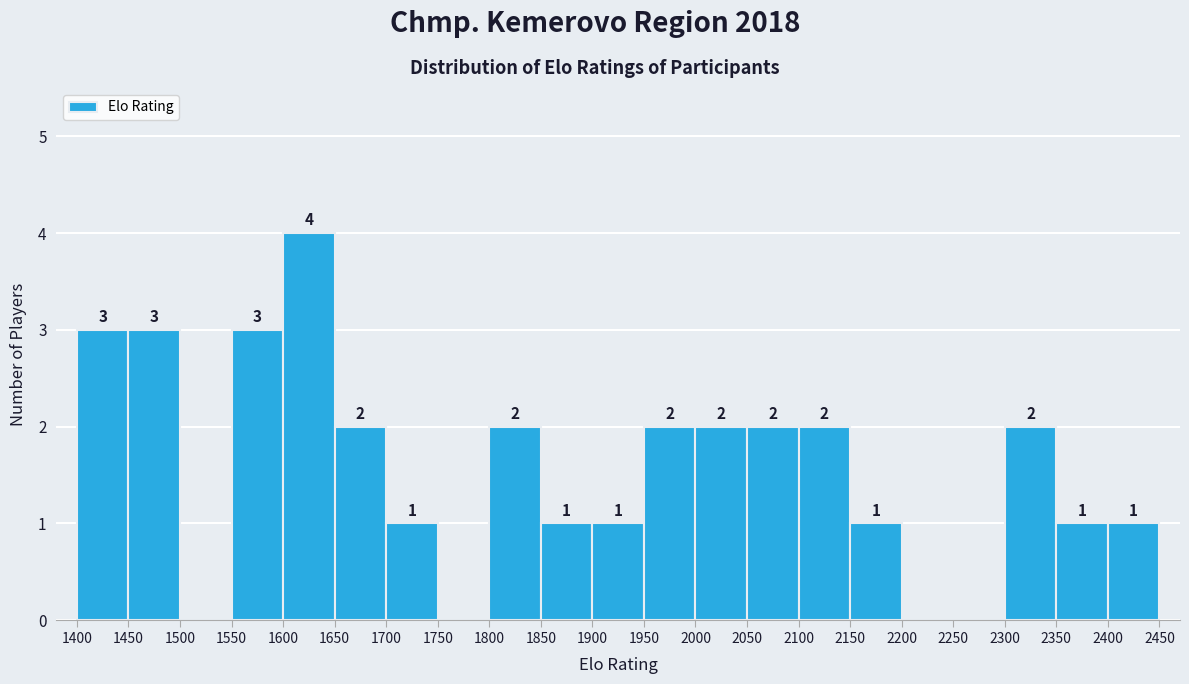

Which range on the x-axis has the tallest bar?

1600 to 1650